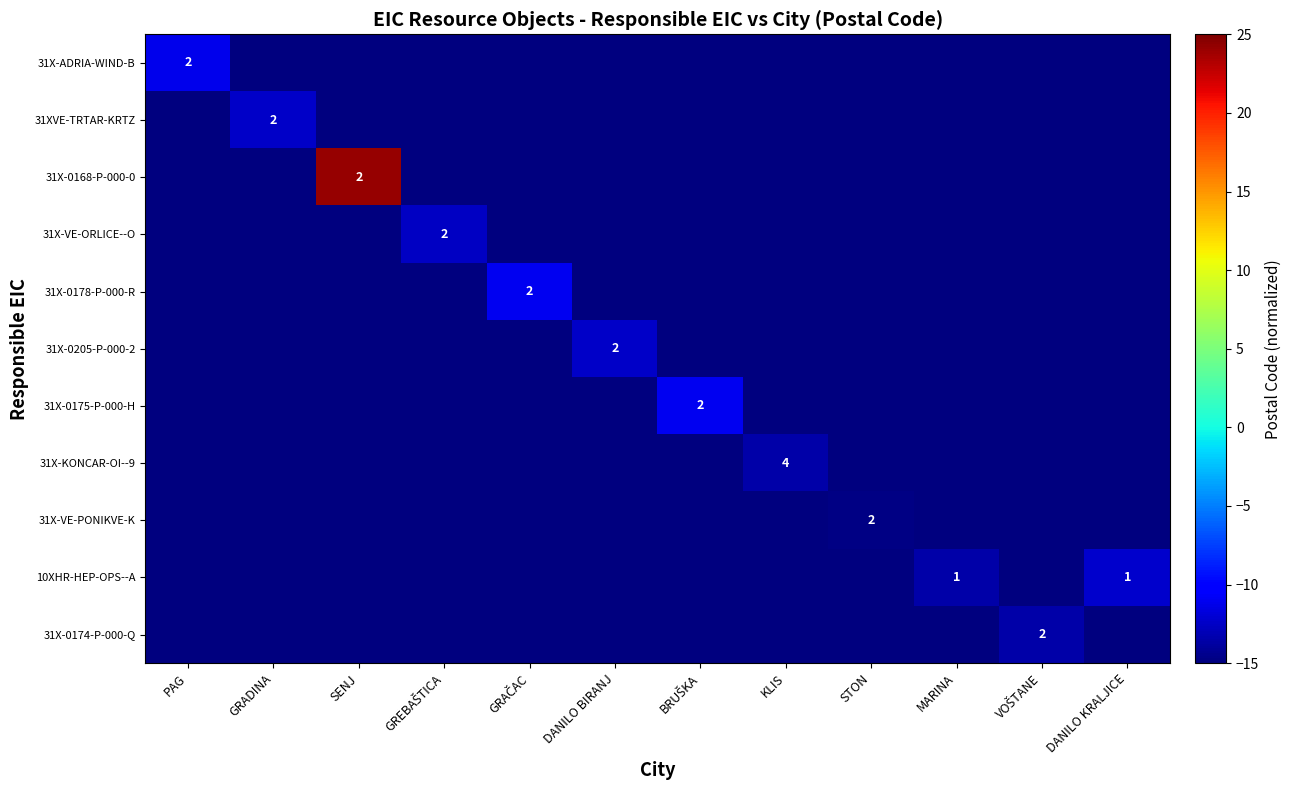

What is the minimum value for 31X-0175-P-000-H?

-15.0